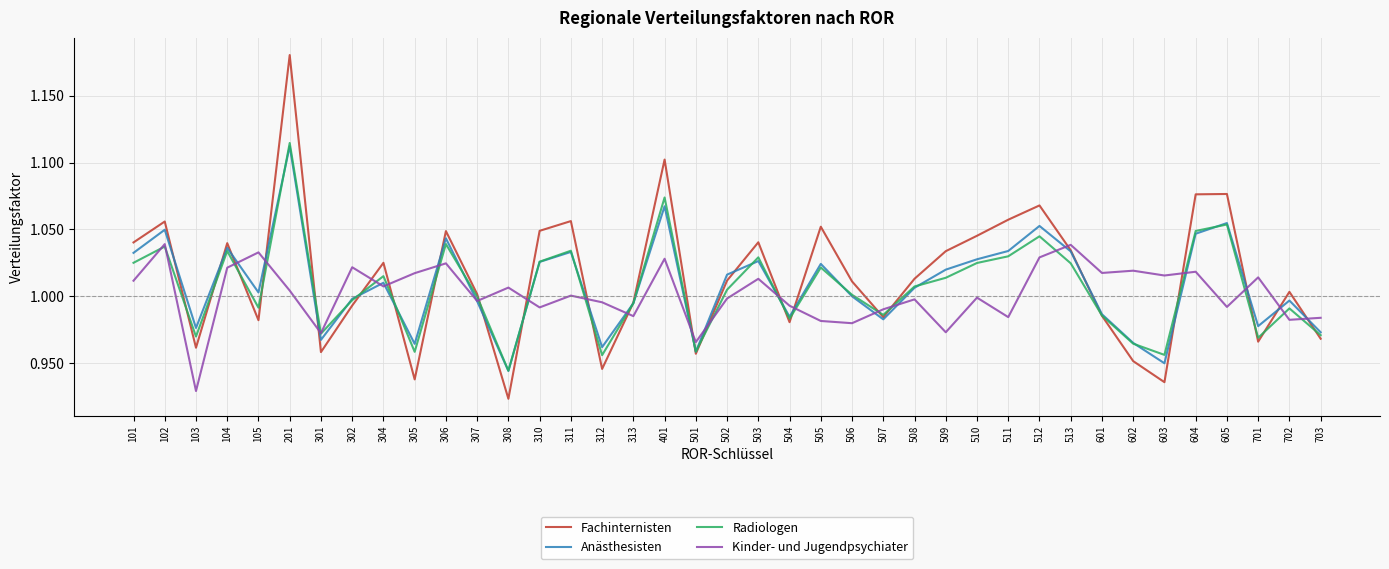

How many series are shown in this chart?

4